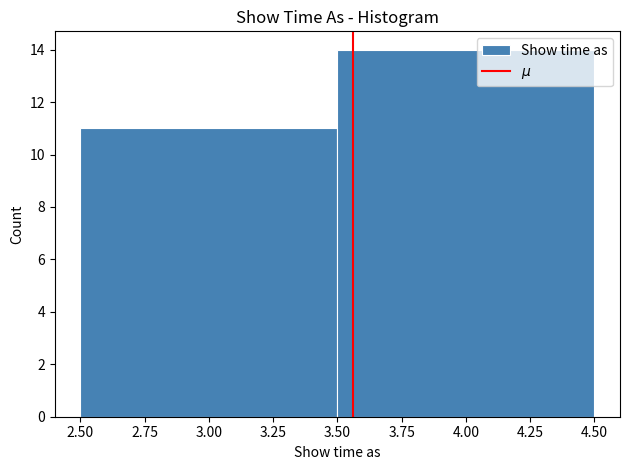

Reading left to right, list every bar in this chart as the range it spans on the x-axis followed by its height. The values are not printed on the chart, so give them approximately, as read against the axis.

2.50 to 3.50: 11
3.50 to 4.50: 14